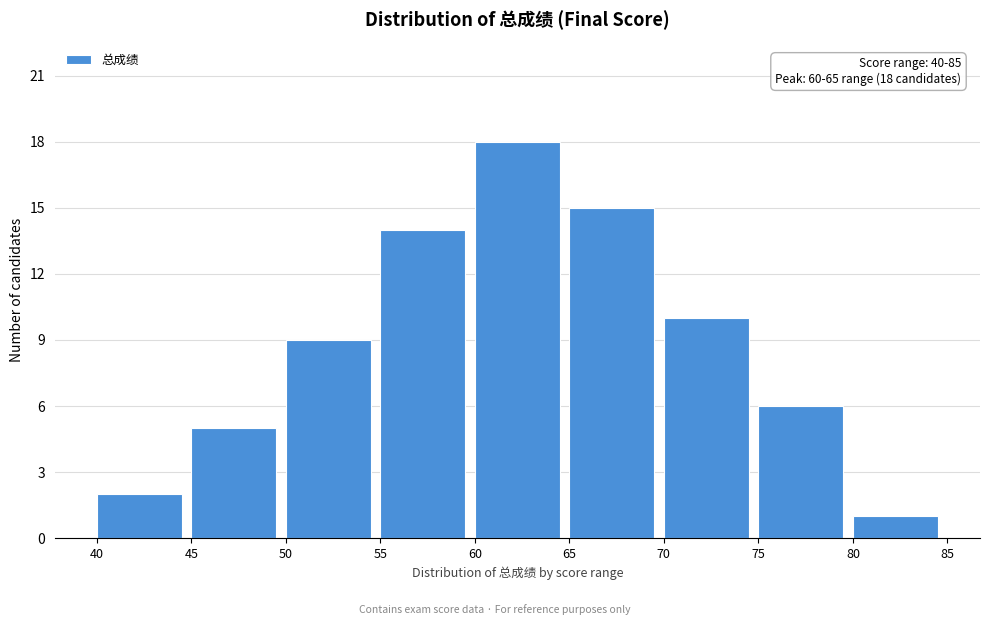

Reading right to left, transcribe all the data shown in this chart.

80=1	75=6	70=10	65=15	60=18	55=14	50=9	45=5	40=2